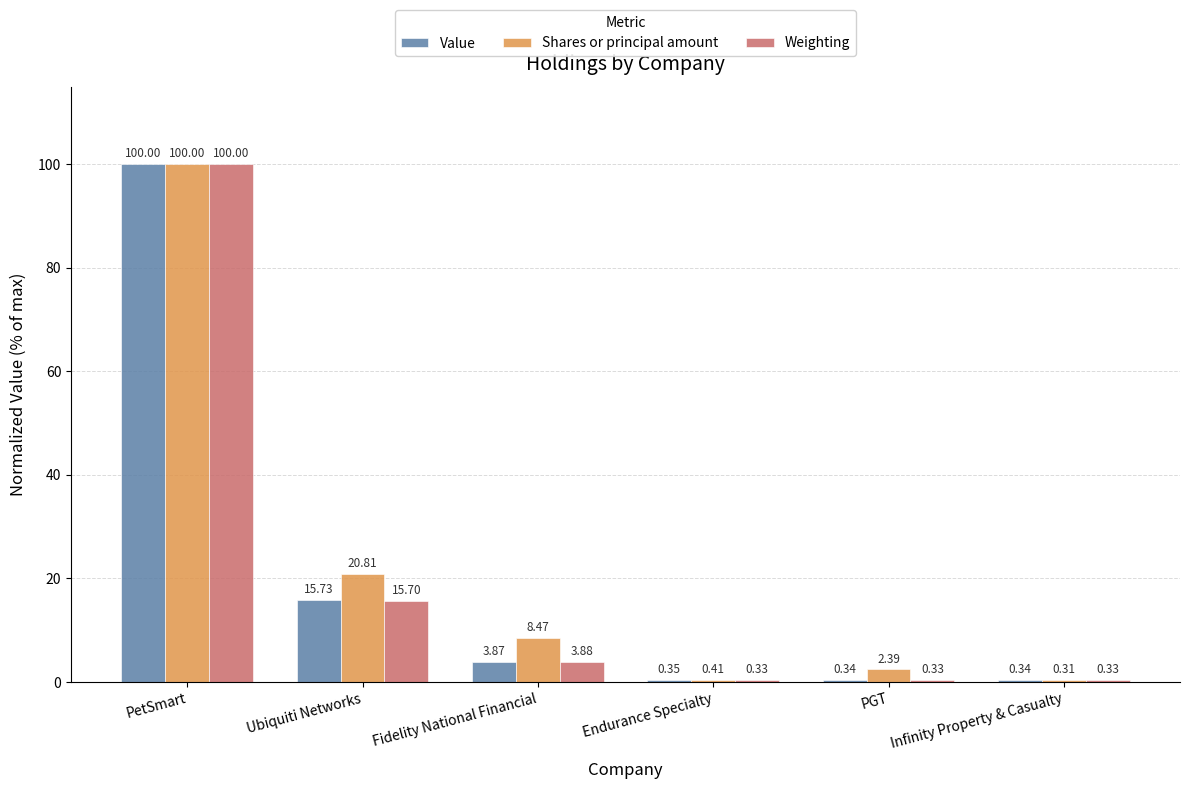

What are all the series names shown in the legend?

Value, Shares or principal amount, Weighting